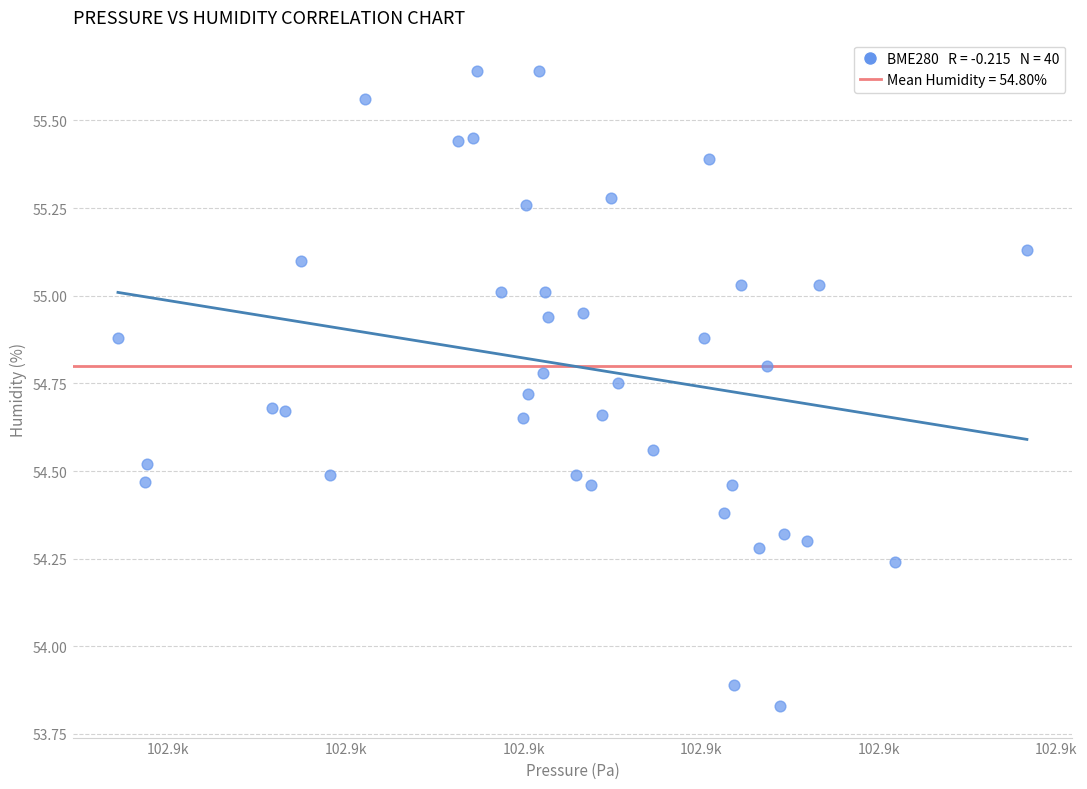

What is the range of Y values (max minus min)?

1.8